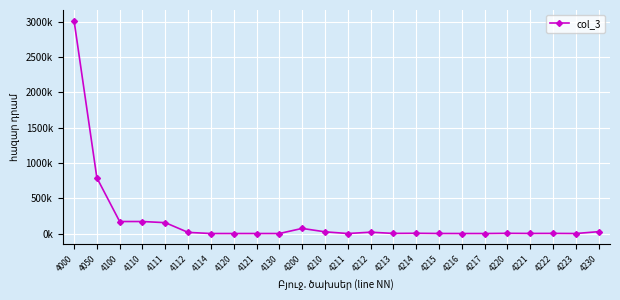

What is the average value?

186045.0